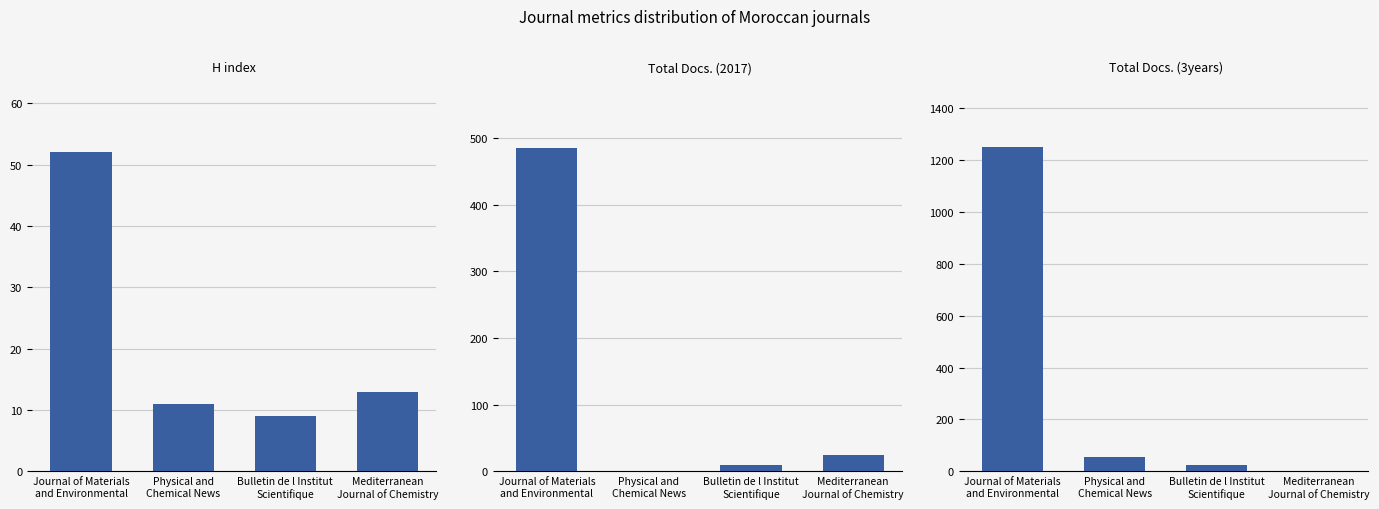

Reading left to right, what are all the values shown in this chart?

H index: Journal of Materials
and Environmental=52	Physical and
Chemical News=11	Bulletin de l Institut
Scientifique=9	Mediterranean
Journal of Chemistry=13
Total Docs. (2017): Journal of Materials
and Environmental=485	Physical and
Chemical News=0	Bulletin de l Institut
Scientifique=10	Mediterranean
Journal of Chemistry=24
Total Docs. (3years): Journal of Materials
and Environmental=1247	Physical and
Chemical News=56	Bulletin de l Institut
Scientifique=26	Mediterranean
Journal of Chemistry=0